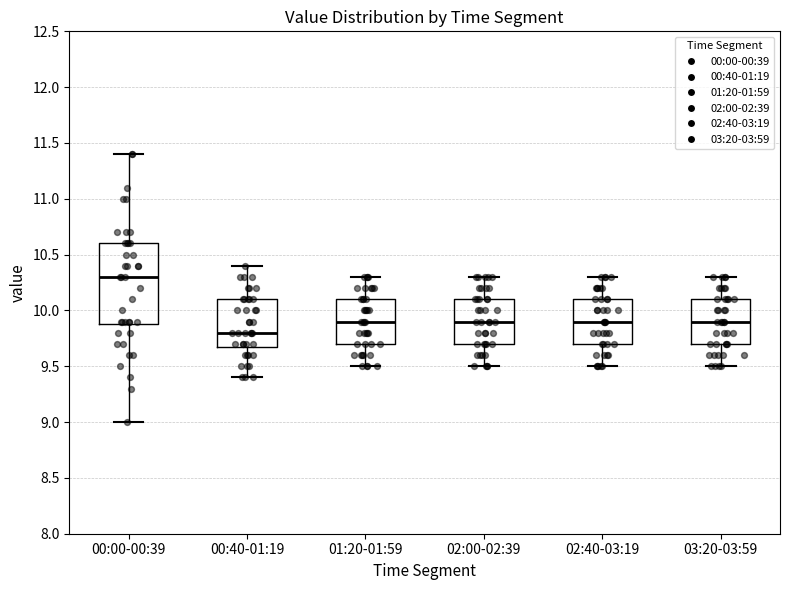

Which box is the tallest, from its lower edge to its upper edge?

00:00-00:39